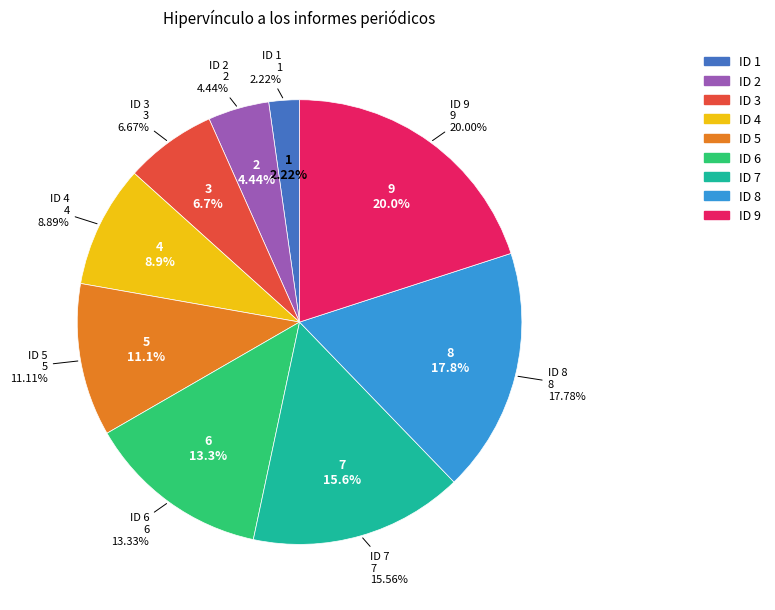

True or false: ID 1 accounts for 1% of the total.

False